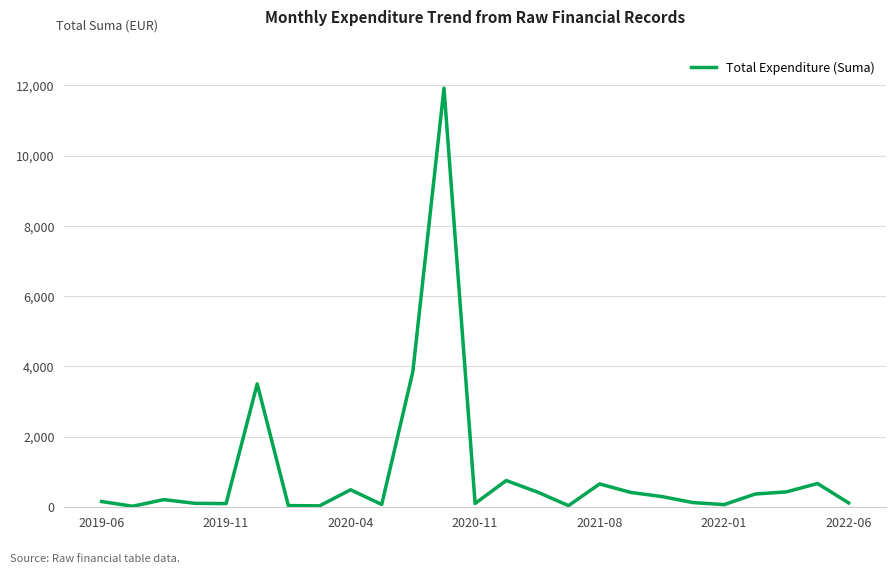

What is the difference between the second highest and second lowest values?

3824.2